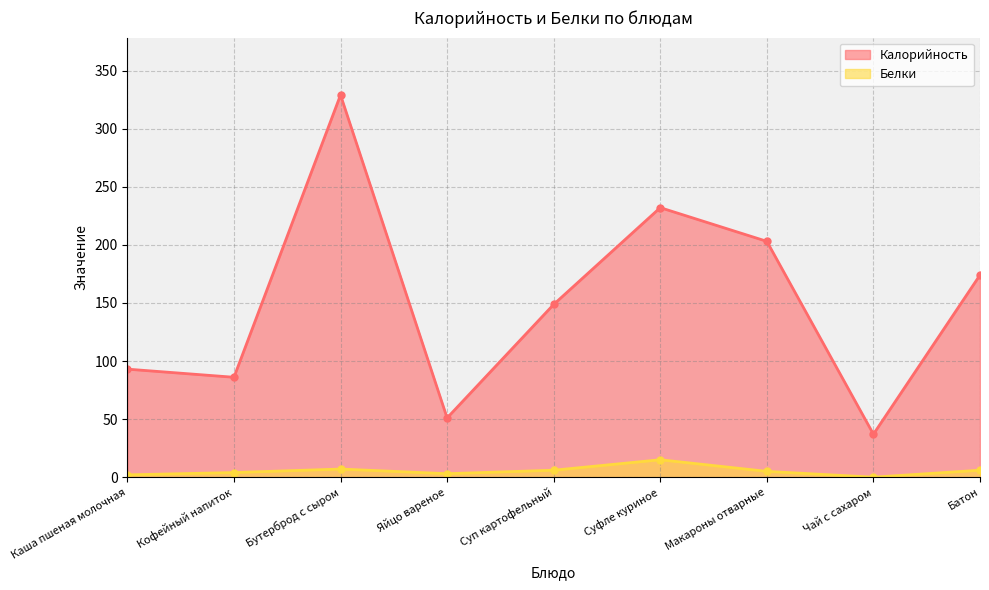

Reading left to right, list all the values displayed in this chart.

Калорийность: 93.0	86.0	329.0	51.0	148.7	232.0	203.0	37.0	174.0
Белки: 2.0	4.0	7.0	3.0	6.0	15.0	5.0	0.0	6.0